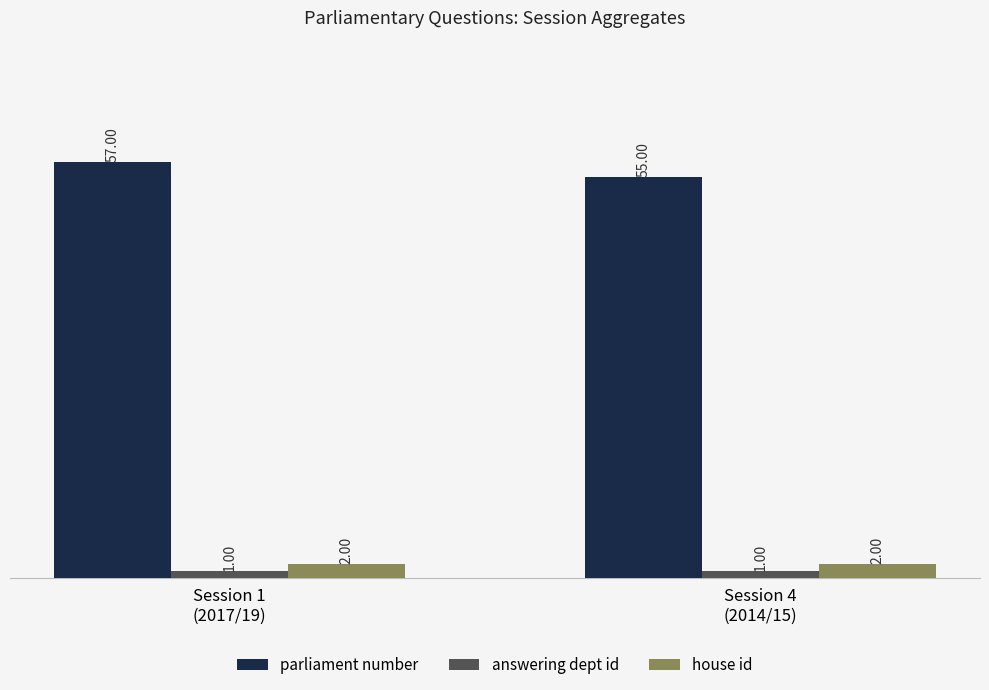

Which series has the widest spread of values?

parliament number